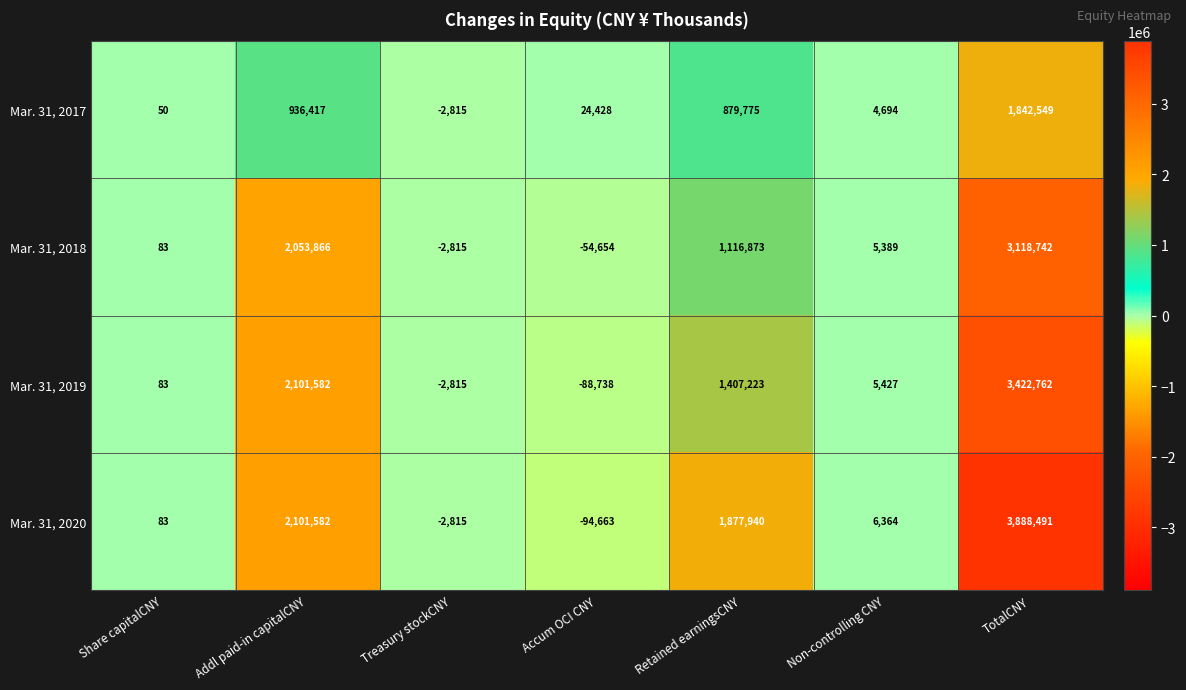

Reading left to right, transcribe all the data shown in this chart.

Mar. 31, 2017: 50	936417	-2815	24428	879775	4694	1842549
Mar. 31, 2018: 83	2053866	-2815	-54654	1116873	5389	3118742
Mar. 31, 2019: 83	2101582	-2815	-88738	1407223	5427	3422762
Mar. 31, 2020: 83	2101582	-2815	-94663	1877940	6364	3888491